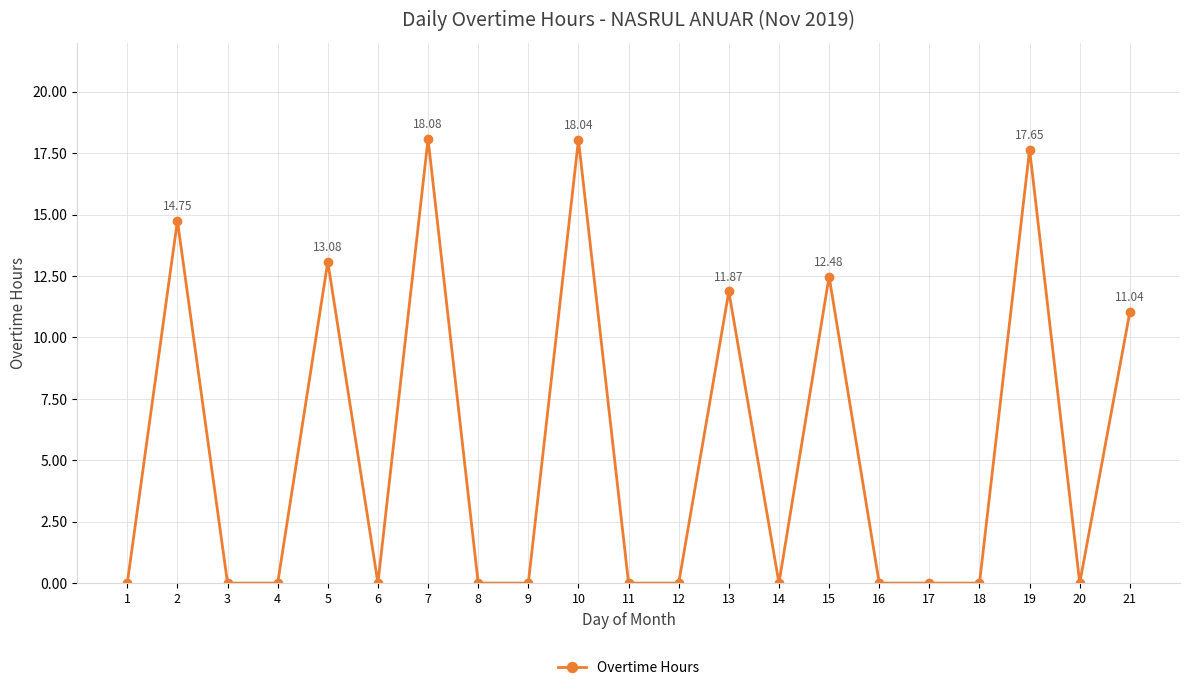

What is the difference between the values at 13 and 1?

11.9